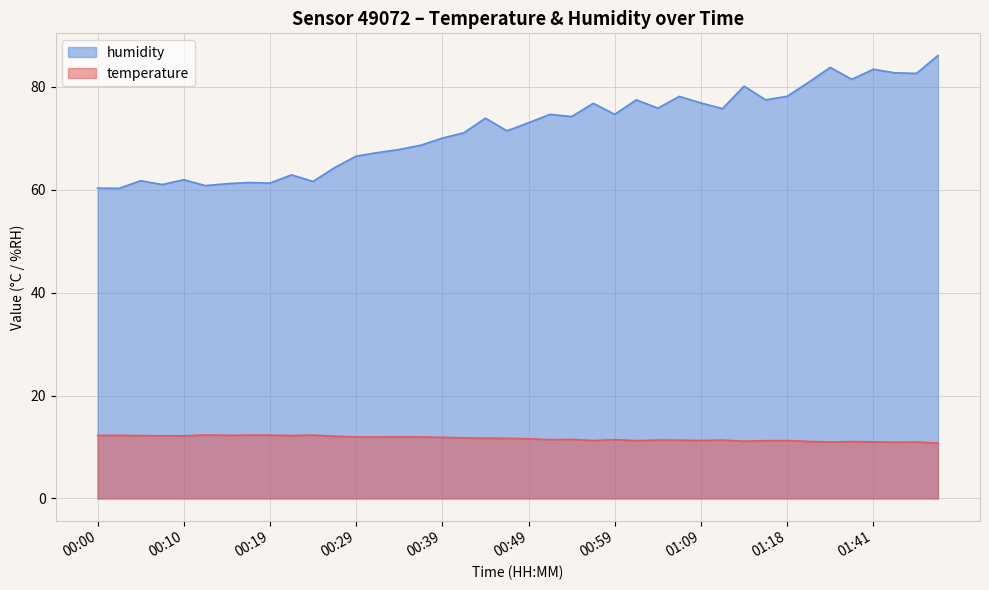

At 00:51, list the series in order from smallest to largest.

temperature, humidity